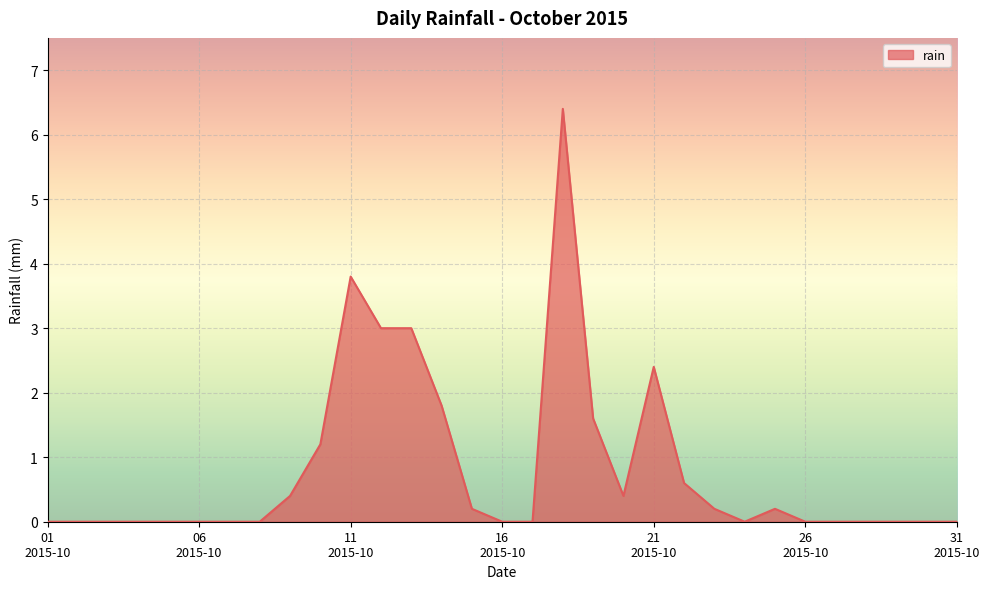

What is the greatest value displayed?

6.4